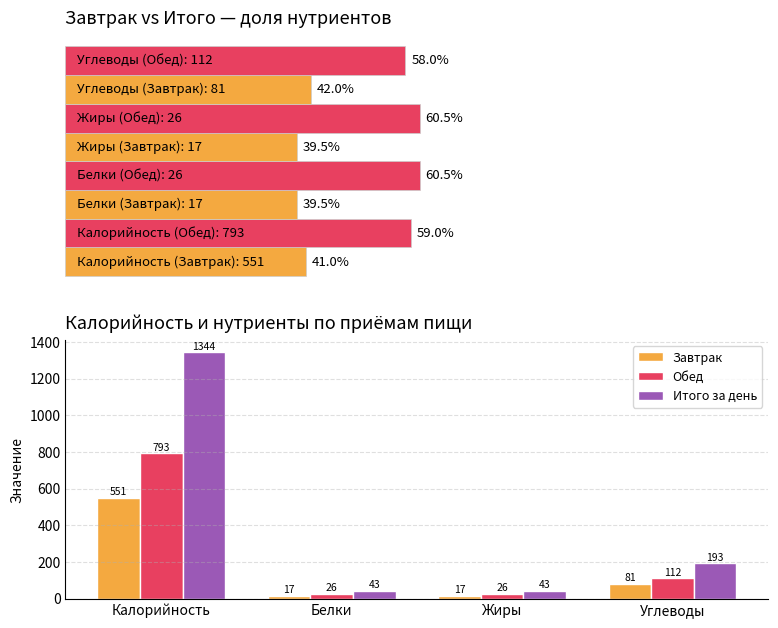

The Итого за день series shows 312 at Углеводы. True or false?

False